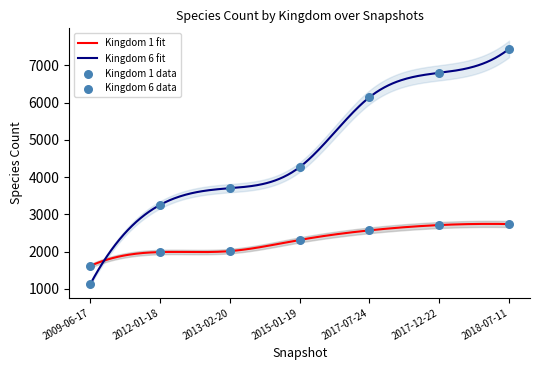

Is the value of kingdom_6 at 2018-07-11 greater than the value of kingdom_1 at 2015-01-19?

Yes